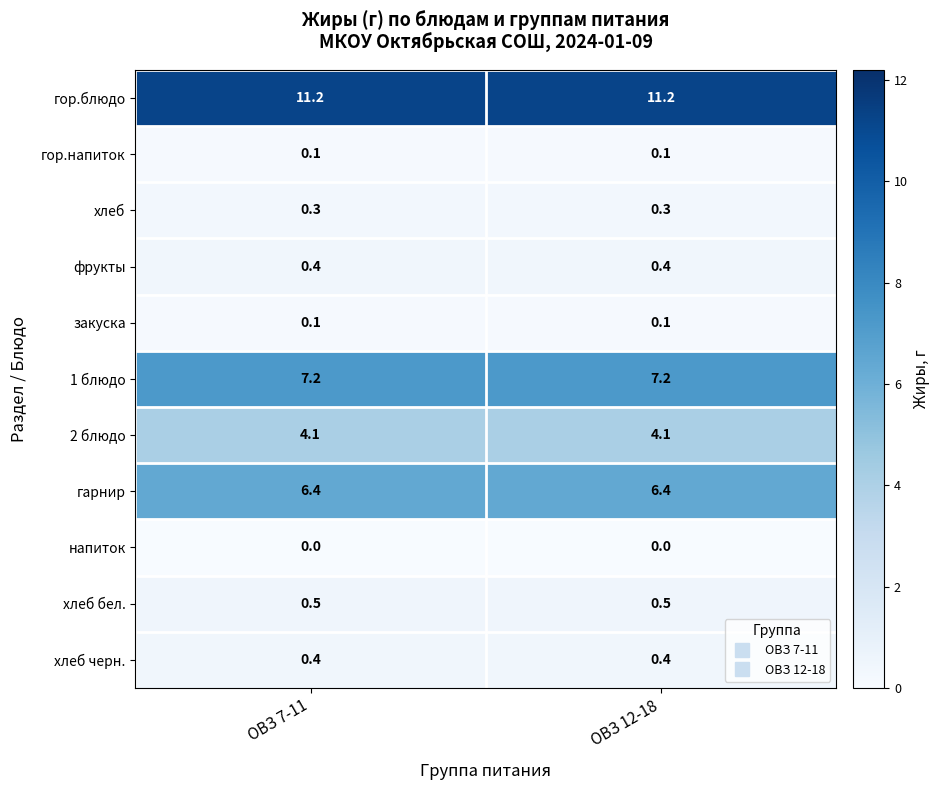

Which series has the largest total across all categories?

гор.блюдо